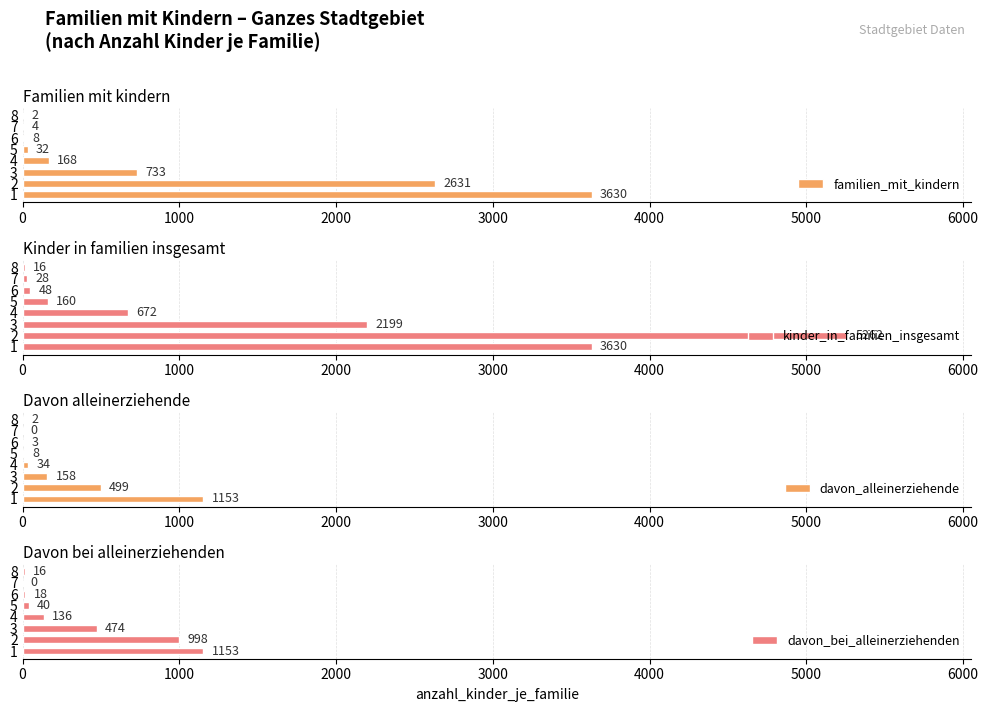

What value does the kinder_in_familien_insgesamt series have at 2, to the nearest 10?

5260